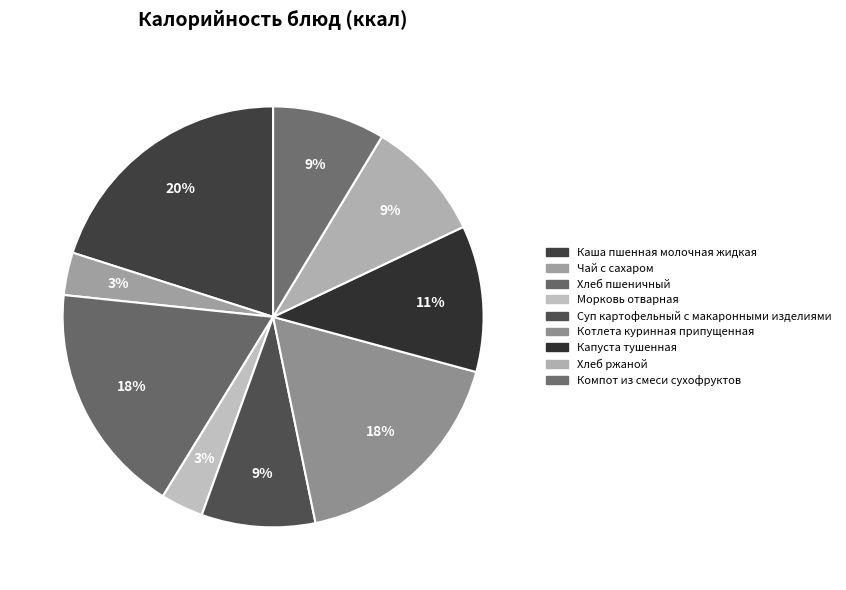

True or false: Морковь отварная accounts for 1% of the total.

False